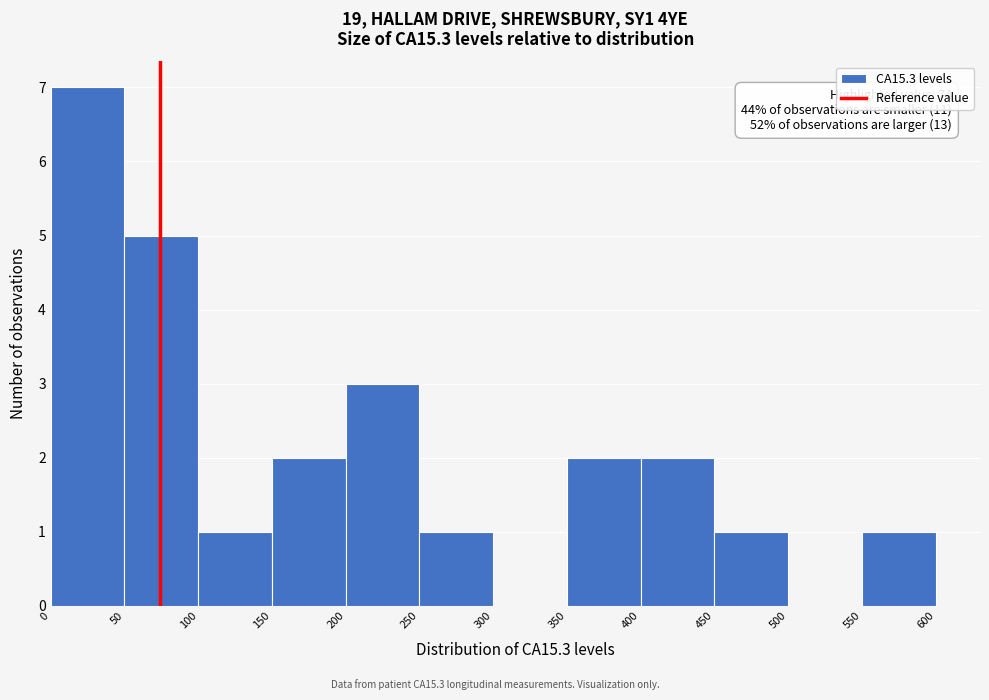

Over which range of the x-axis is the bar tallest?

0 to 50